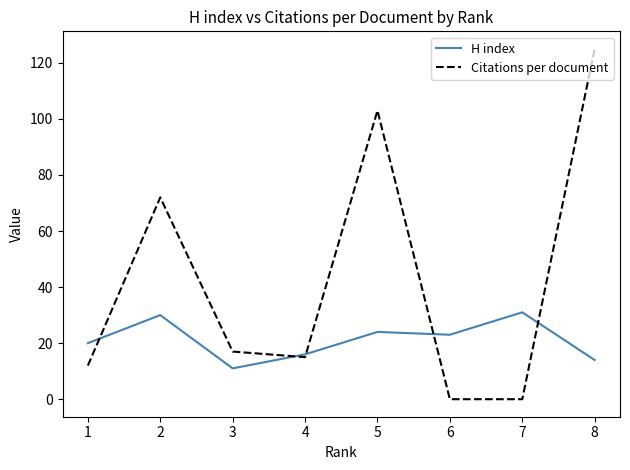

Between 5 and 7, which series saw the biggest shift?

Citations per document